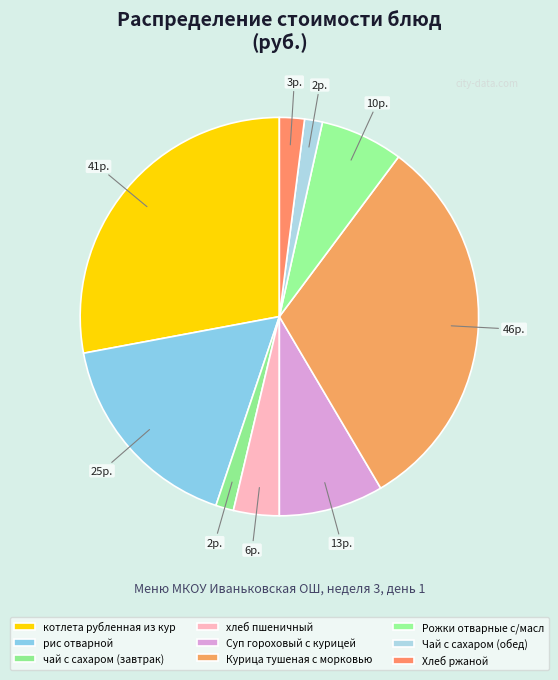

Rank the categories by value from lowest to highest.

чай с сахаром (завтрак), Чай с сахаром (обед), Хлеб ржаной, хлеб пшеничный, Рожки отварные с/масл, Суп гороховый с курицей, рис отварной, котлета рубленная из кур, Курица тушеная с морковью